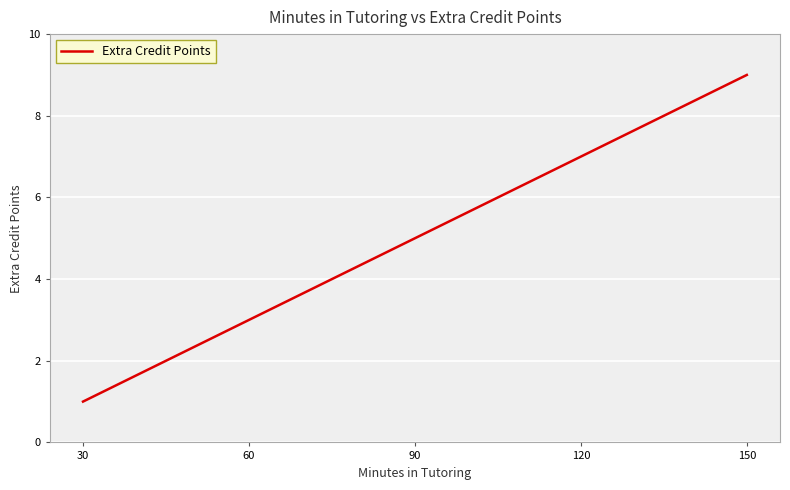

The value at 150 is 3. True or false?

False